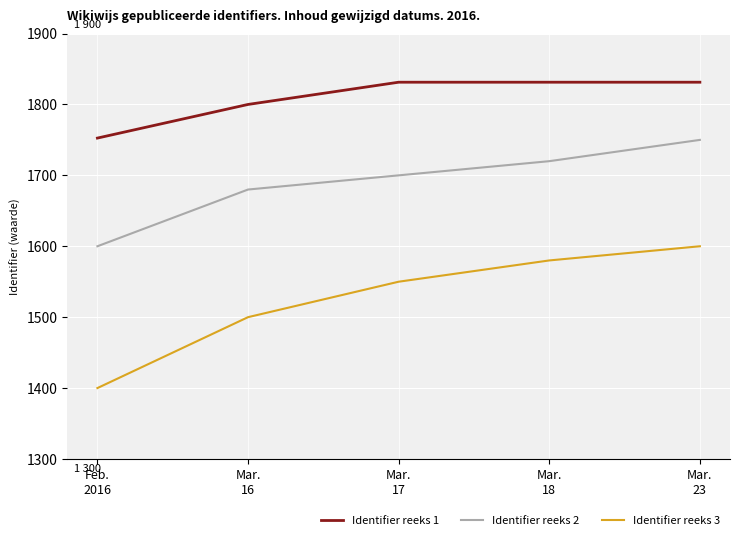

Rank the series by their average value, from lowest to highest.

Identifier reeks 3, Identifier reeks 2, Identifier reeks 1